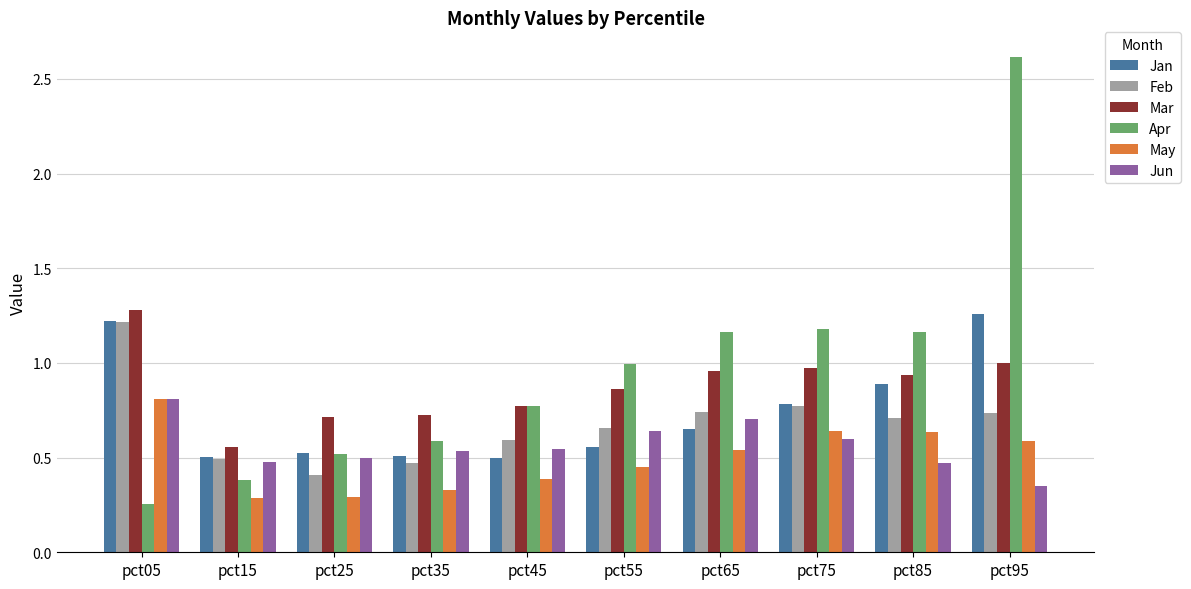

Is the value of Jan at pct15 greater than the value of May at pct25?

Yes